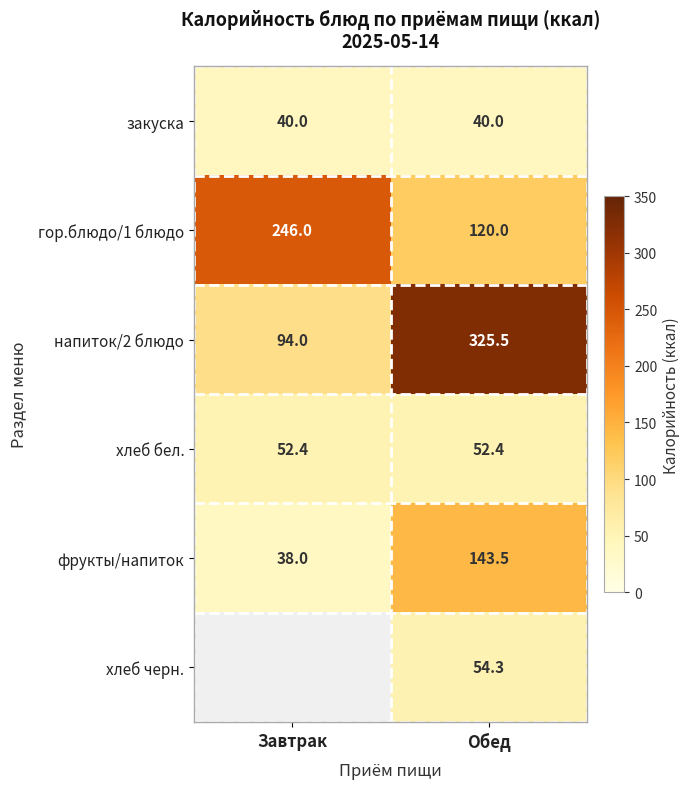

At which category is the sum across all series the highest?

Обед